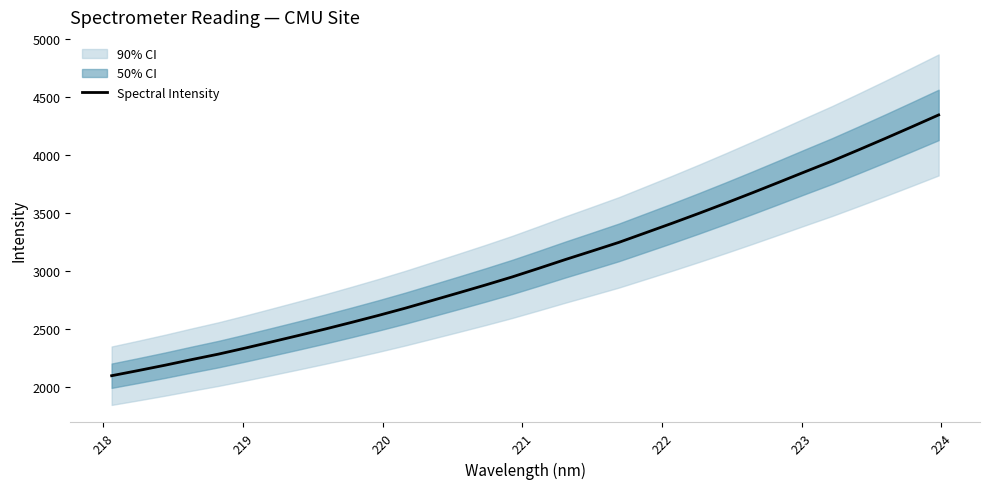

What is the highest value of the Spectral Intensity series?

4347.9